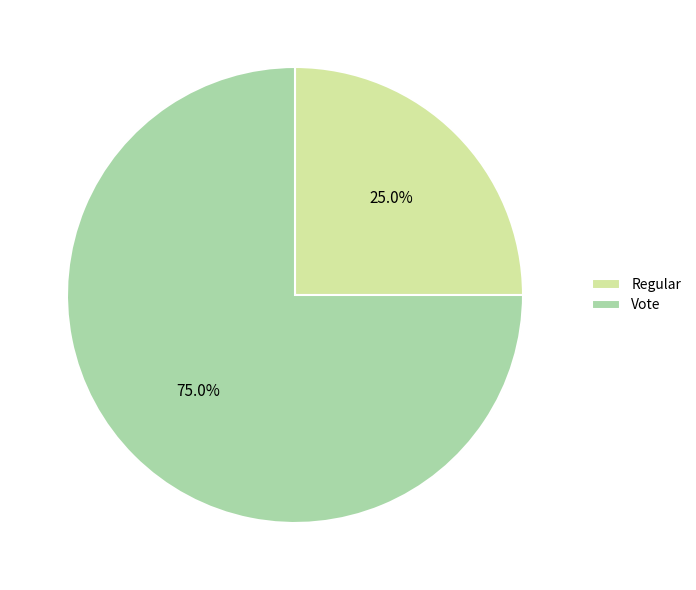

Which has a higher value, Vote or Regular?

Vote